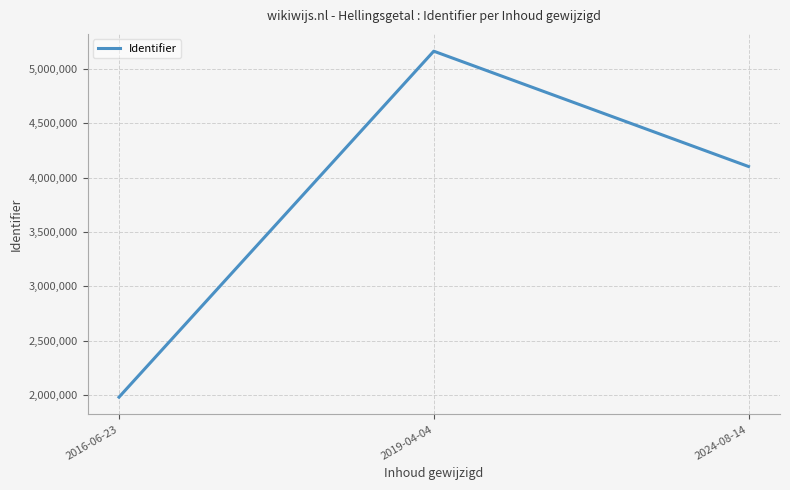

How many lines are shown in the chart?

1